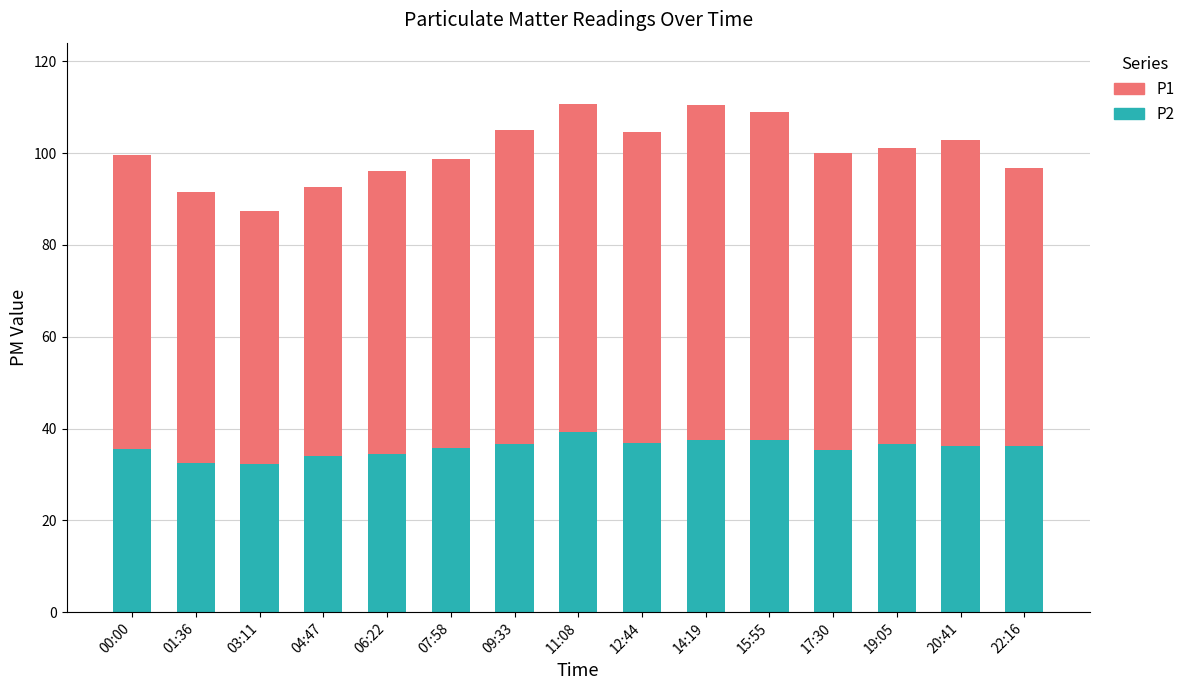

Is it true that P2 equals 15.4 at 14:19?

False